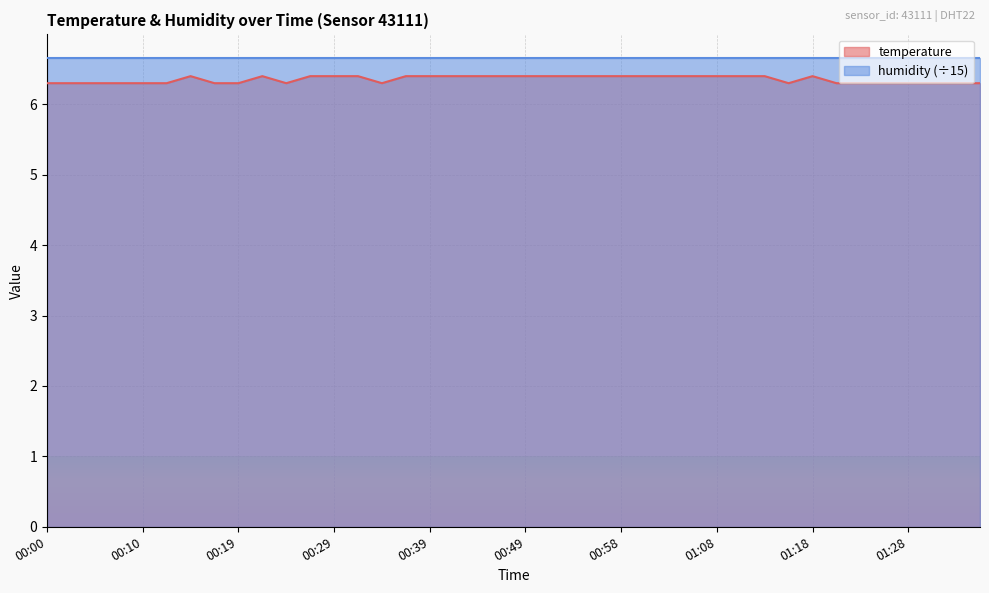

Reading left to right, what are all the values shown in this chart?

00:00=6.3	00:02=6.3	00:05=6.3	00:07=6.3	00:10=6.3	00:12=6.3	00:15=6.4	00:17=6.3	00:19=6.3	00:22=6.4	00:24=6.3	00:27=6.4	00:29=6.4	00:32=6.4	00:34=6.3	00:37=6.4	00:39=6.4	00:41=6.4	00:44=6.4	00:46=6.4	00:49=6.4	00:51=6.4	00:54=6.4	00:56=6.4	00:58=6.4	01:01=6.4	01:03=6.4	01:06=6.4	01:08=6.4	01:11=6.4	01:13=6.4	01:16=6.3	01:18=6.4	01:20=6.3	01:23=6.3	01:25=6.3	01:28=6.3	01:30=6.3	01:33=6.3	01:35=6.3